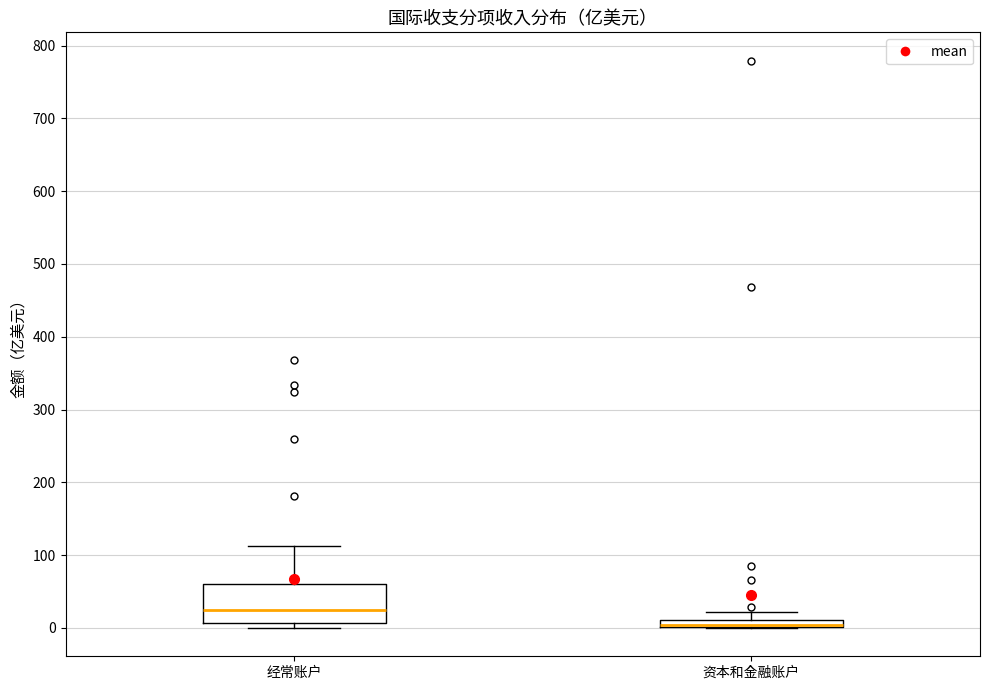

Which box is the tallest, from its lower edge to its upper edge?

经常账户